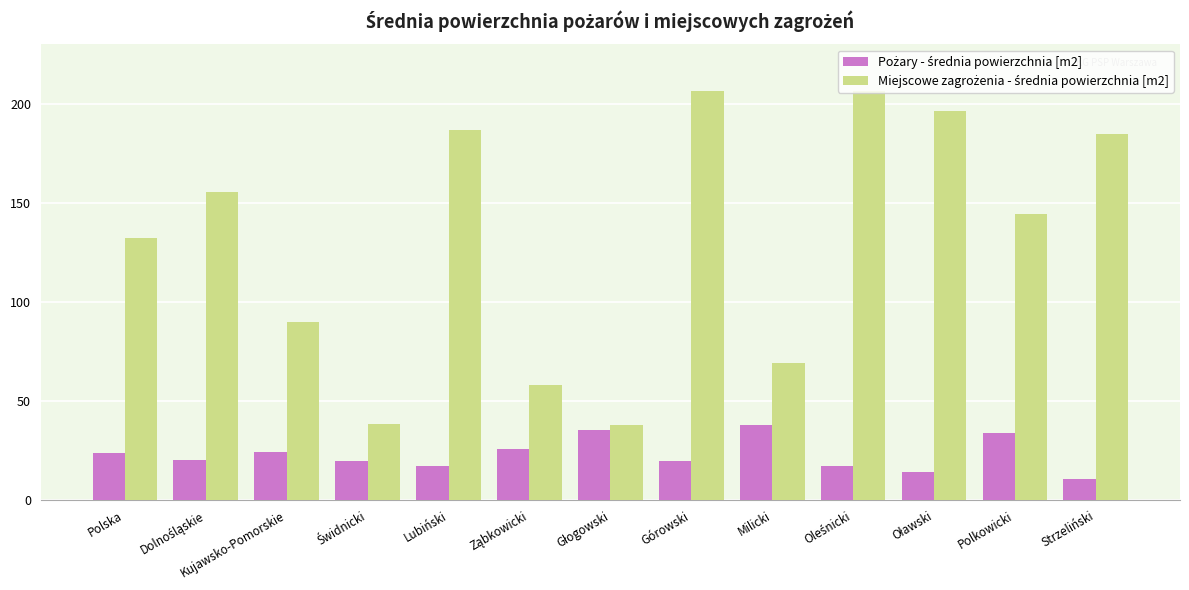

What is the difference between the highest and lowest values at Lubiński?

169.8